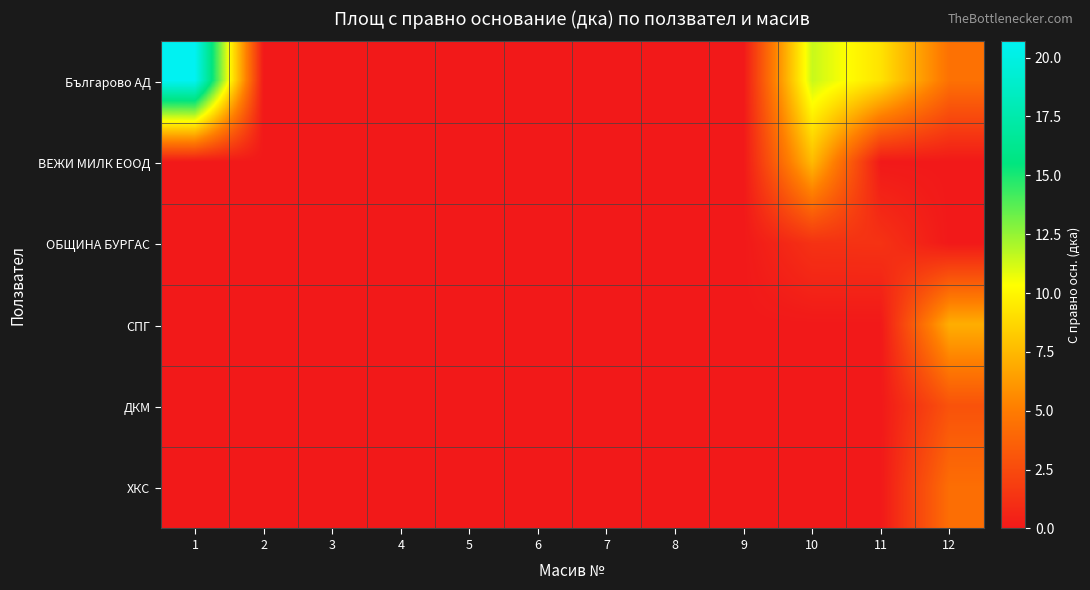

What is the maximum value shown in the chart?

20.7